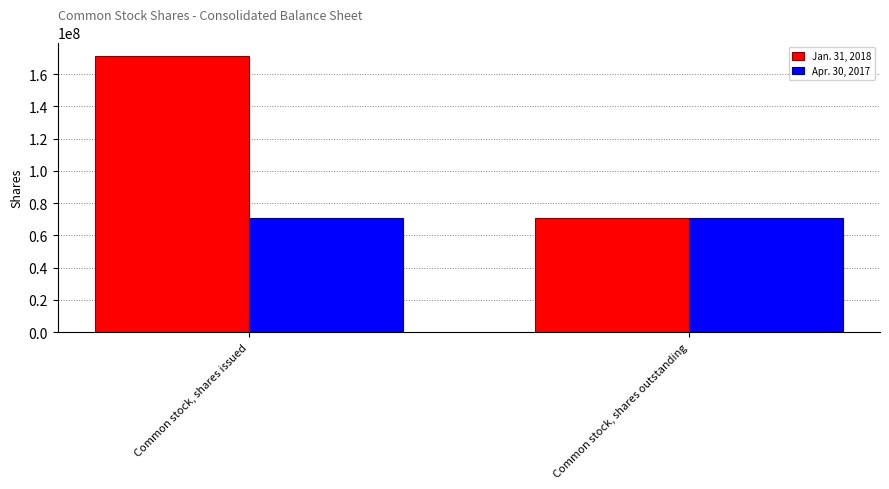

What is the difference between the Jan. 31, 2018 values at Common stock, shares issued and Common stock, shares outstanding?

100128569